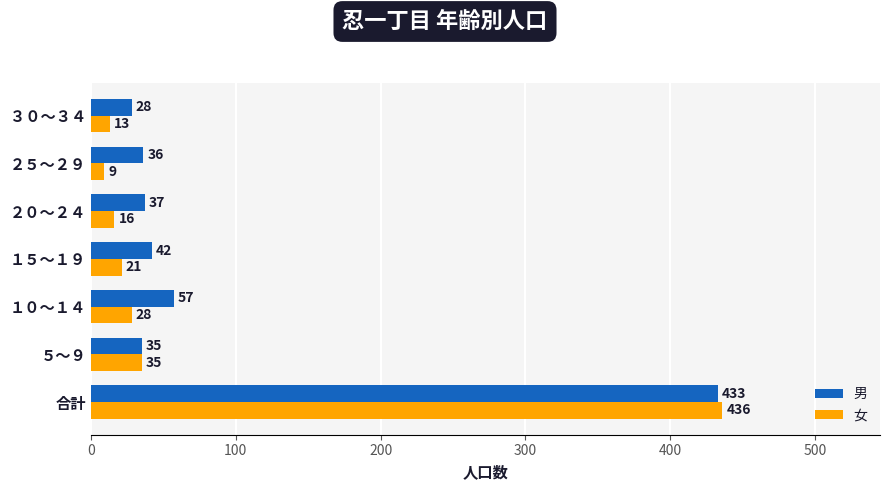

How many distinct data groups are displayed?

2